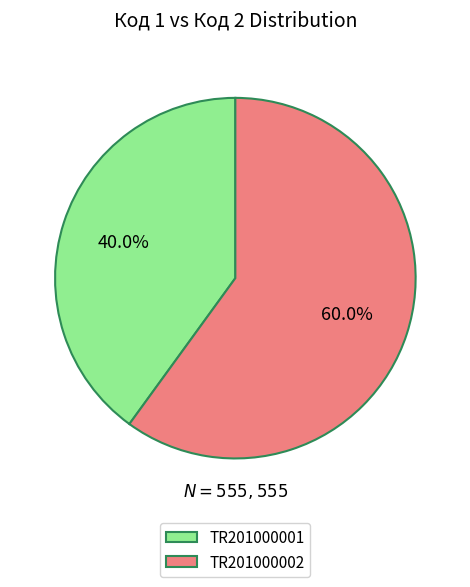

Is the sum of TR201000002 and TR201000001 greater than half?

Yes